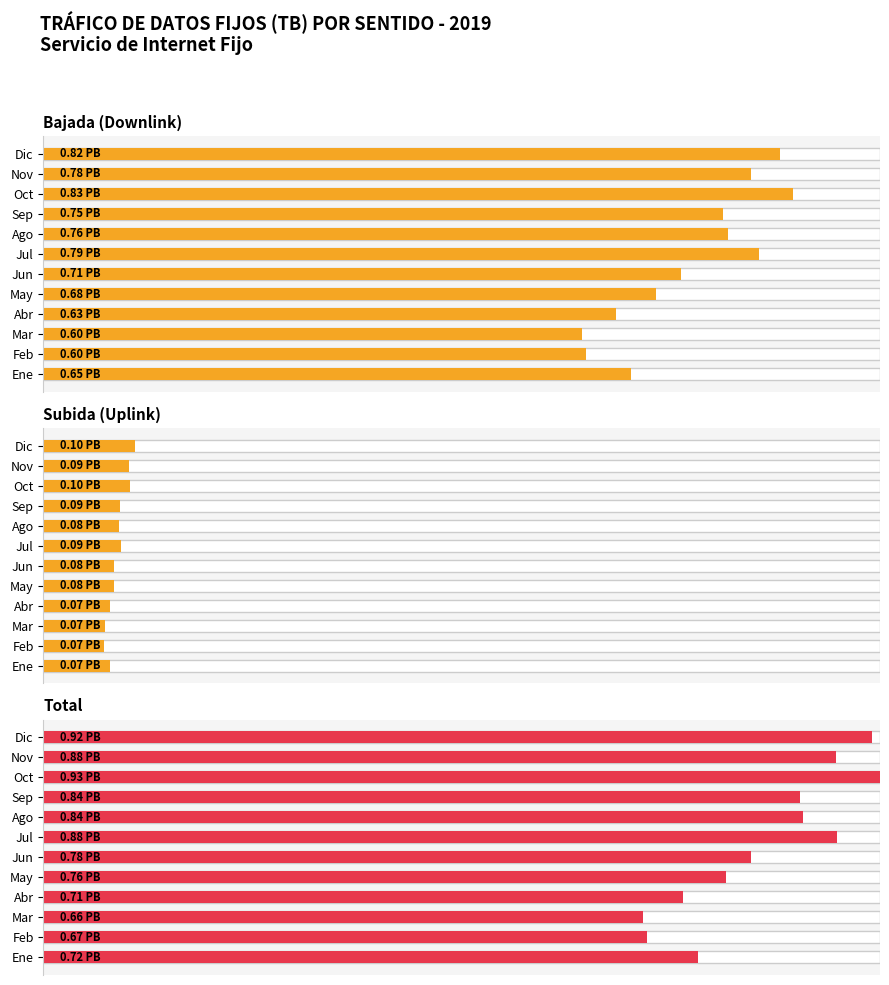

The Subida (Uplink) series shows 2.7 at Jul. True or false?

False